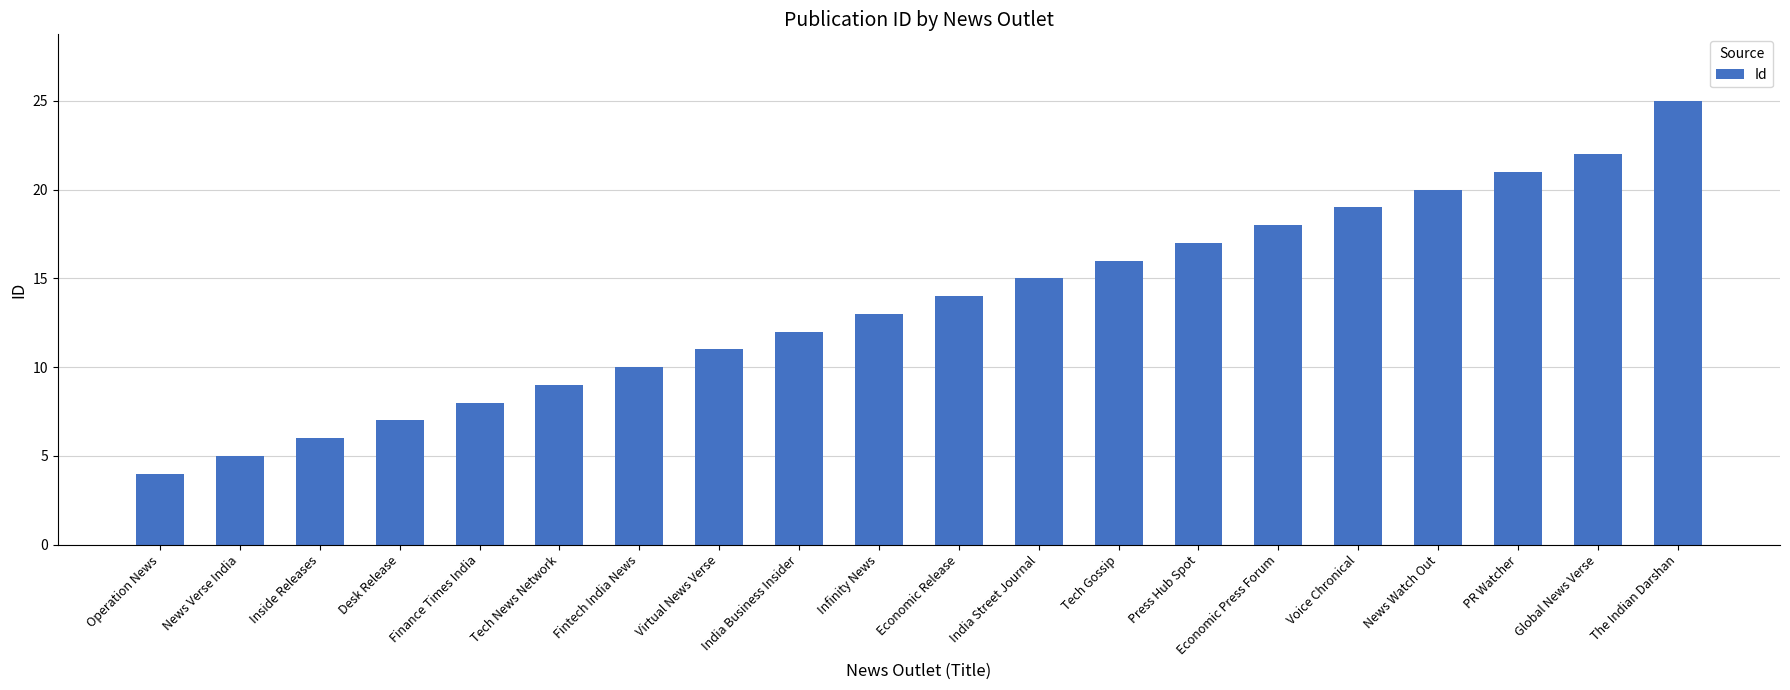

At which label is the value closest to 14?

Economic Release